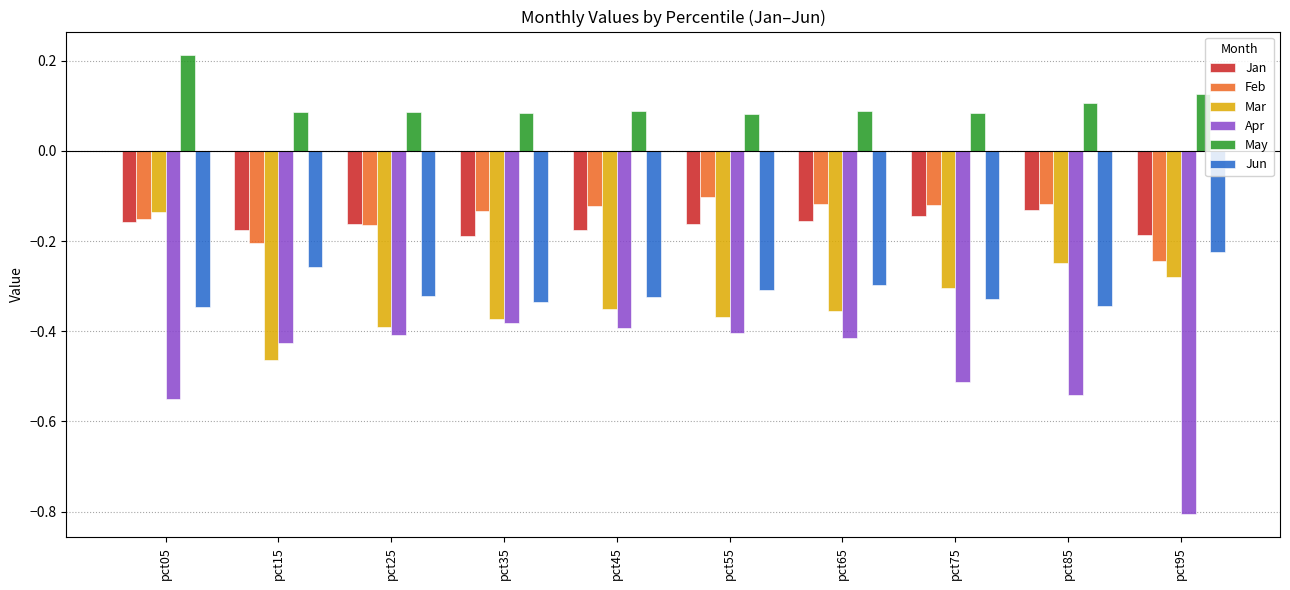

Which category has the highest value in the May series?

pct05